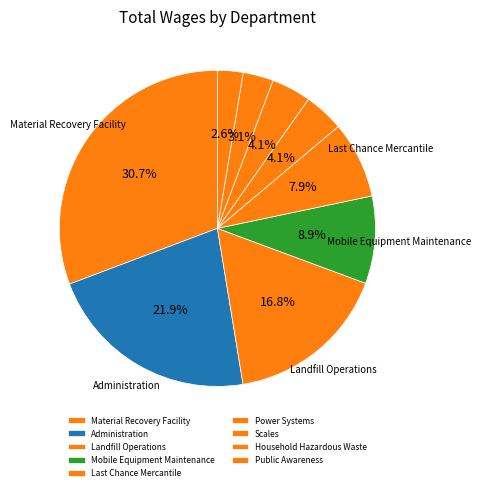

What is the smallest slice in the pie chart?

Public Awareness